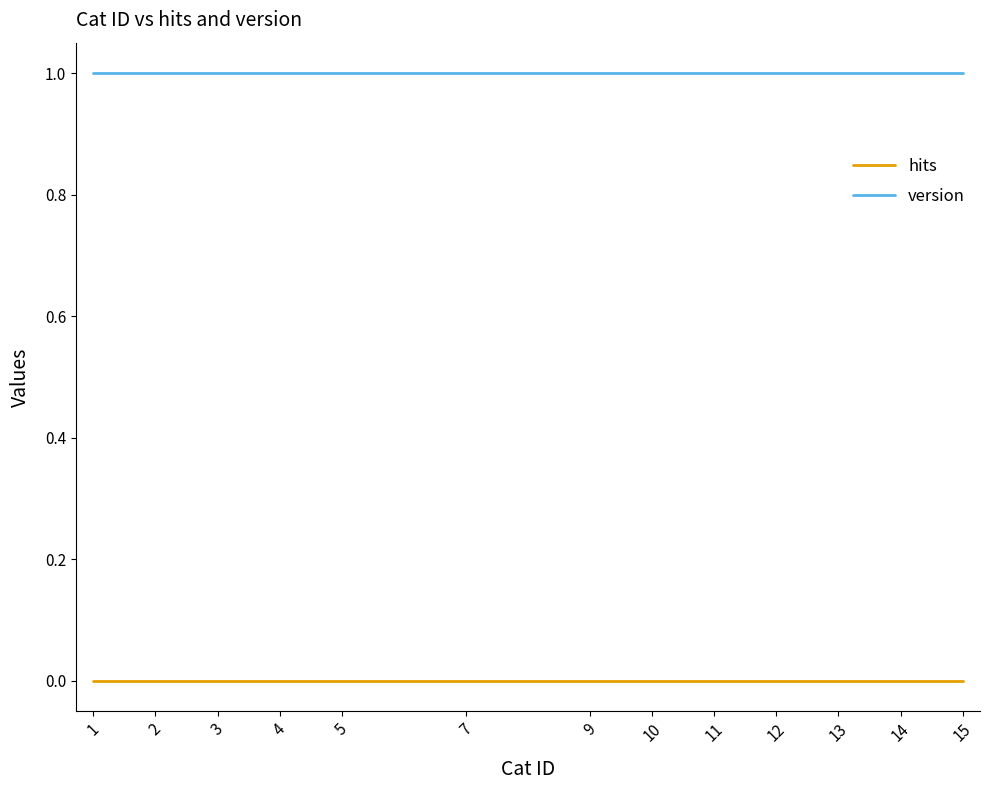

Rank the series at 13 from lowest to highest value.

hits, version